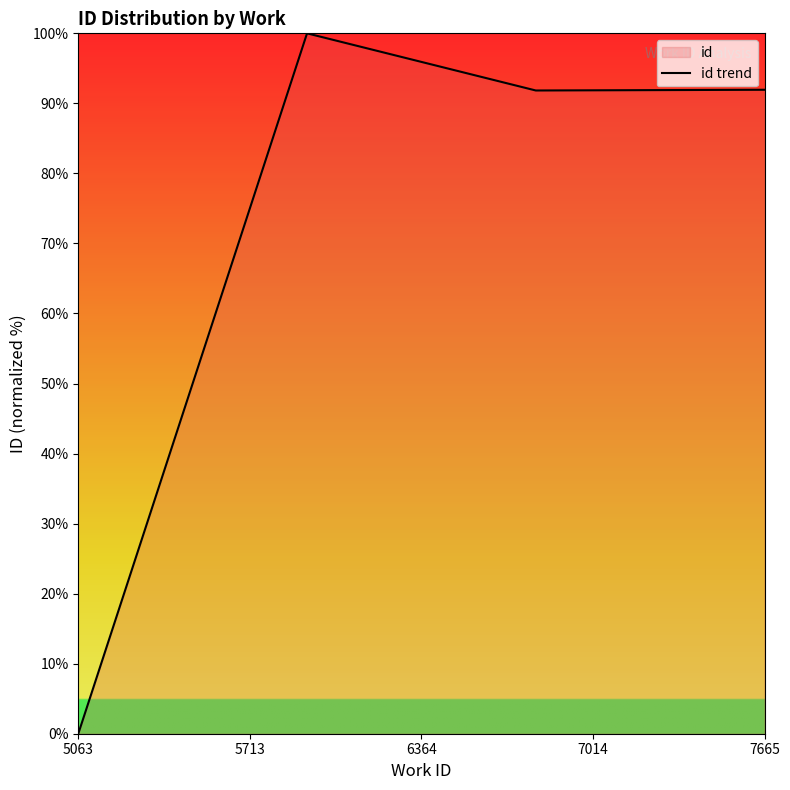

Is it true that the value at 7665 is 36.9?

False